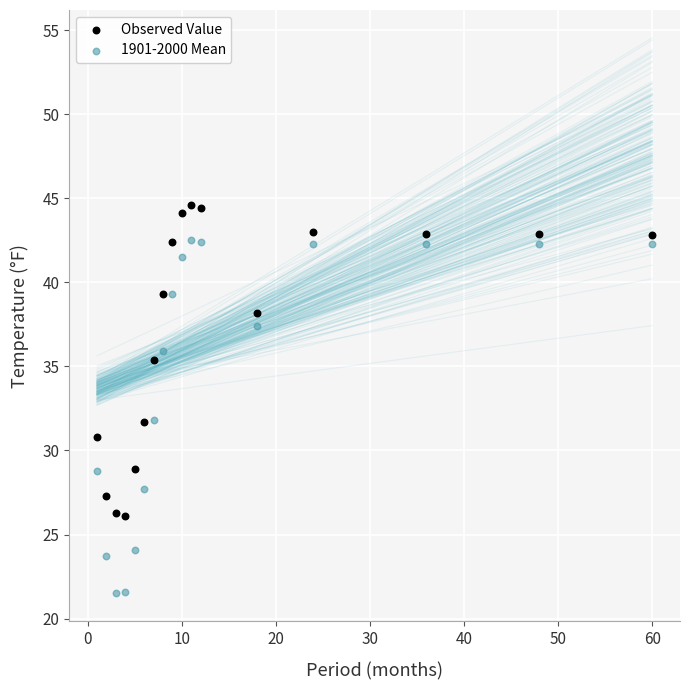

Which series contains the lowest Y value?

1901-2000 Mean